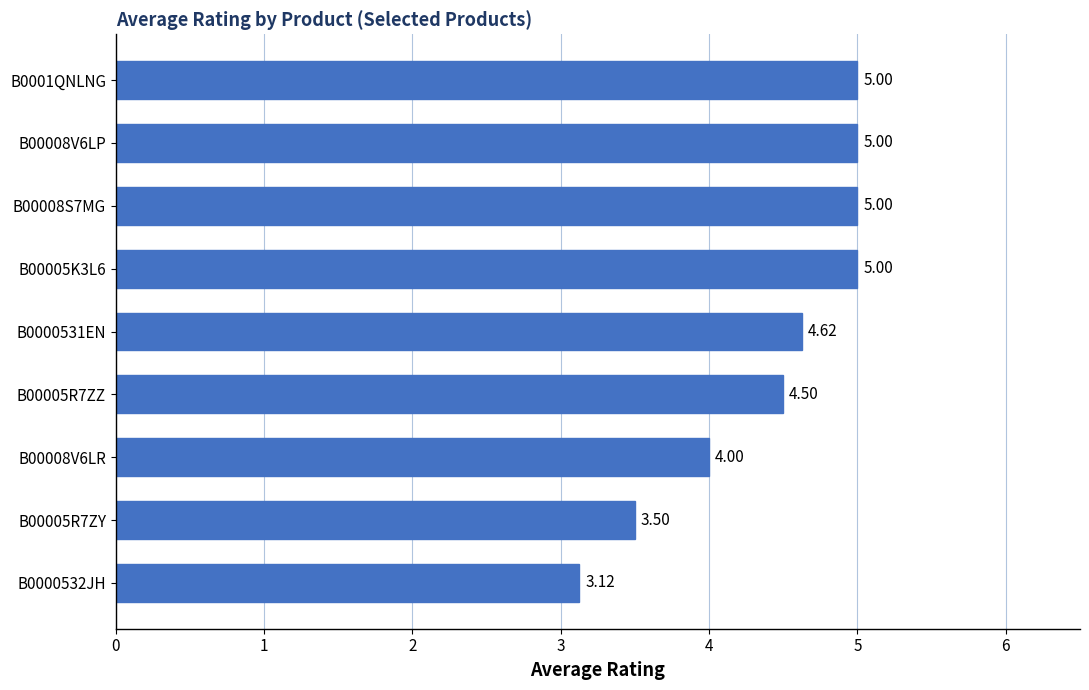

What is the difference between the values at B00008V6LR and B0000531EN?

0.6